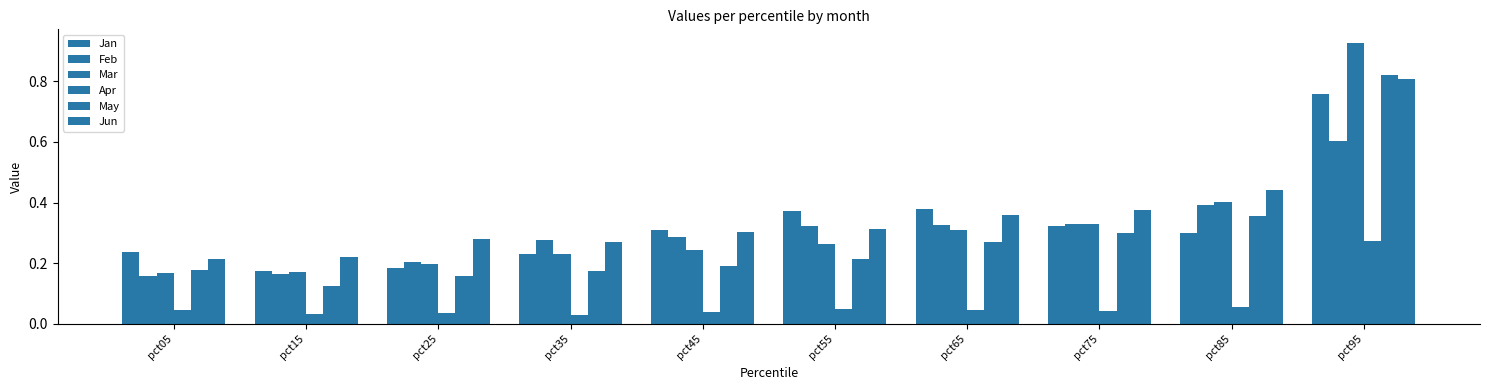

How many bars are there in each group?

6